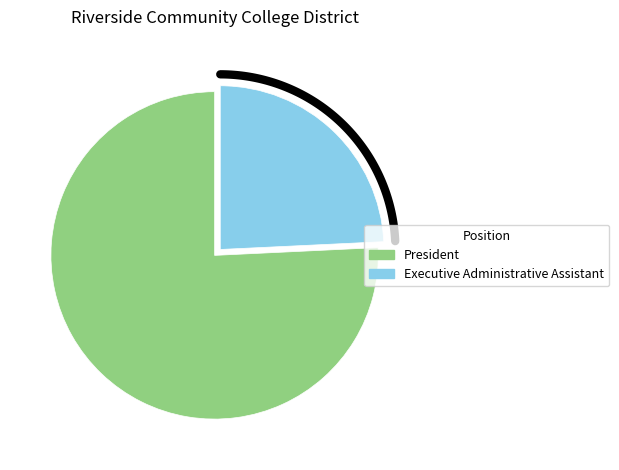

To the nearest percent, what is the difference between the Executive Administrative Assistant and President slice percentages?

52%